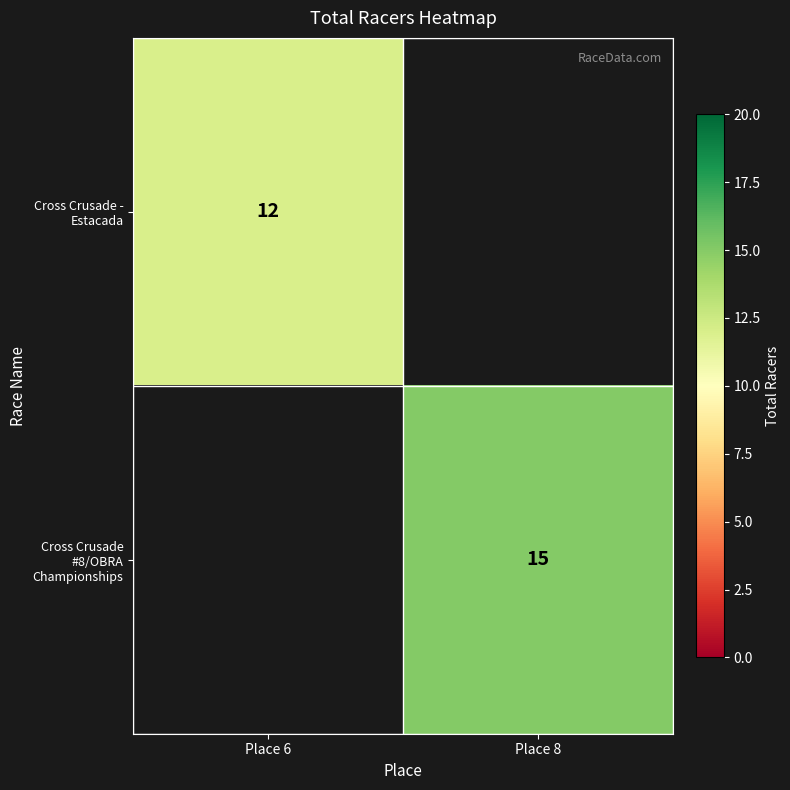

The Cross Crusade - Estacada series shows 20.0 at Place 6. True or false?

False